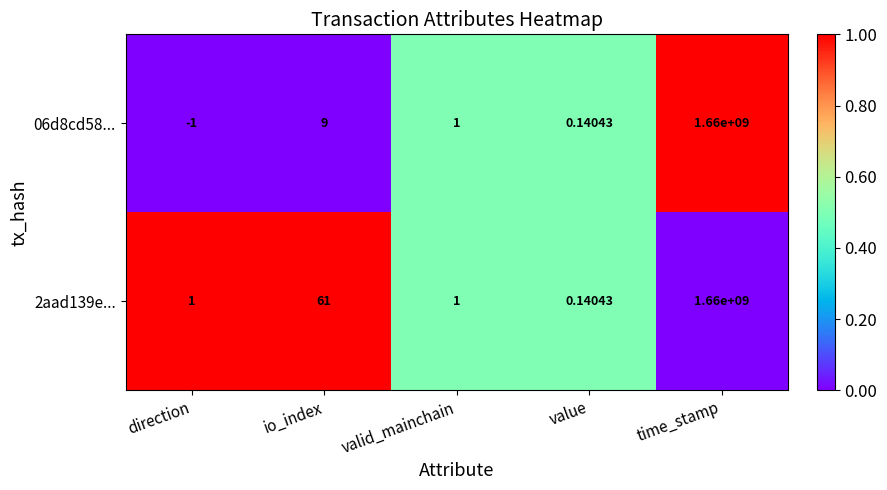

Rank the categories by 06d8cd58... value from lowest to highest.

direction, value, valid_mainchain, io_index, time_stamp